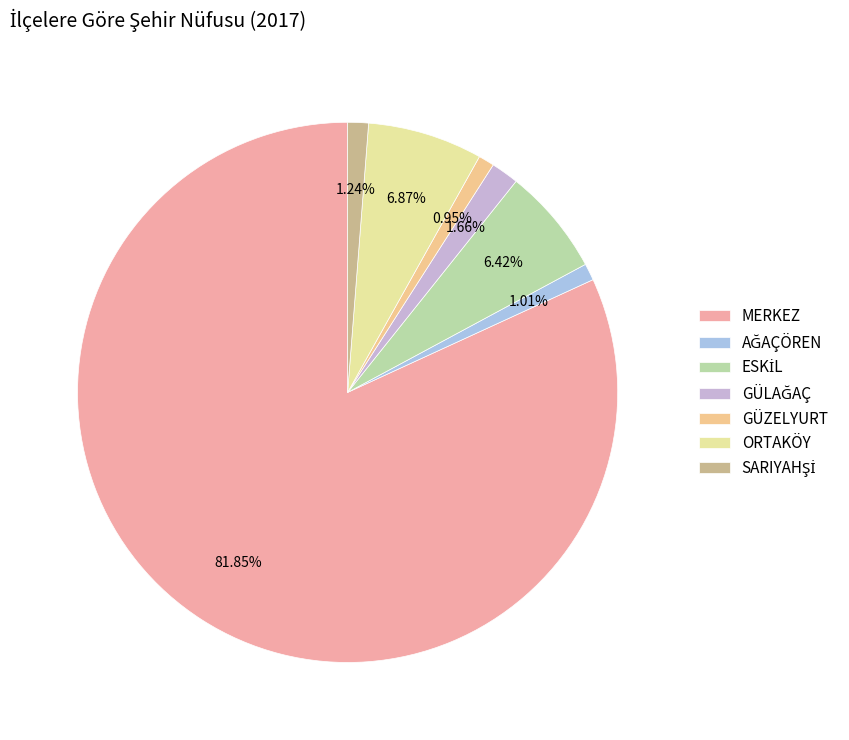

To the nearest percent, what percentage of the pie is GÜZELYURT?

1%